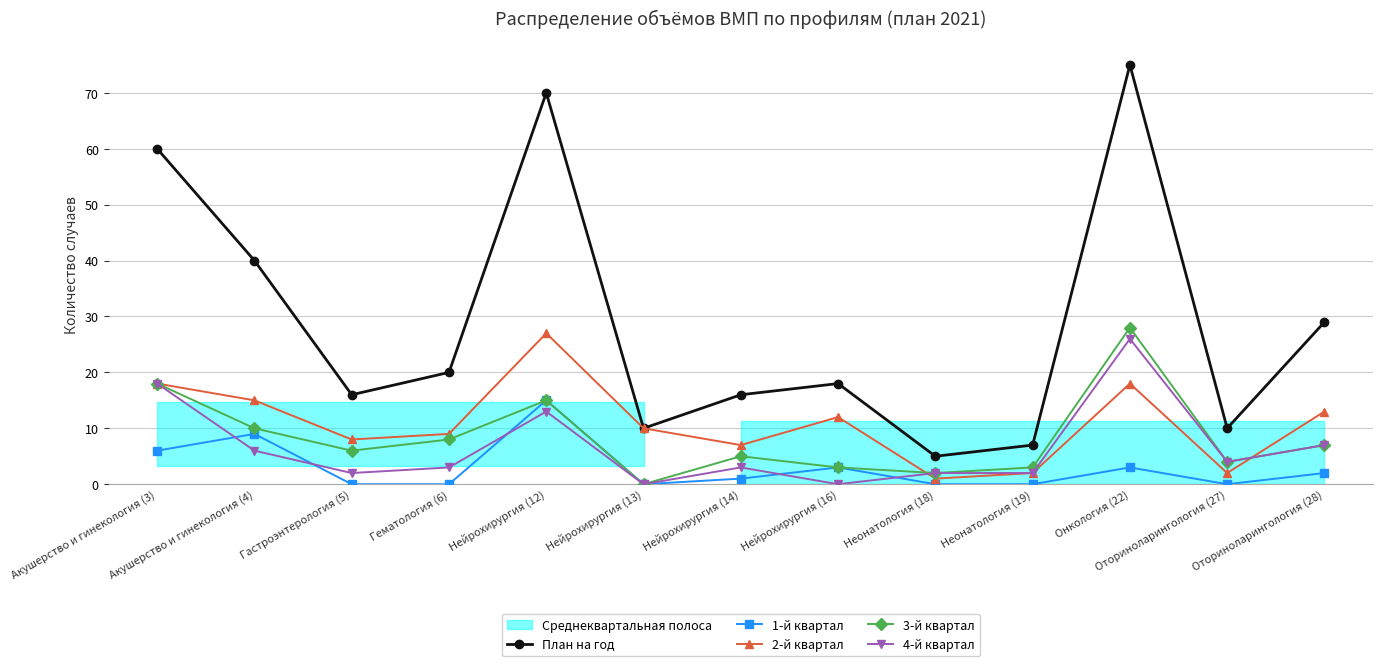

What is the average value of the 1-й квартал series?

3